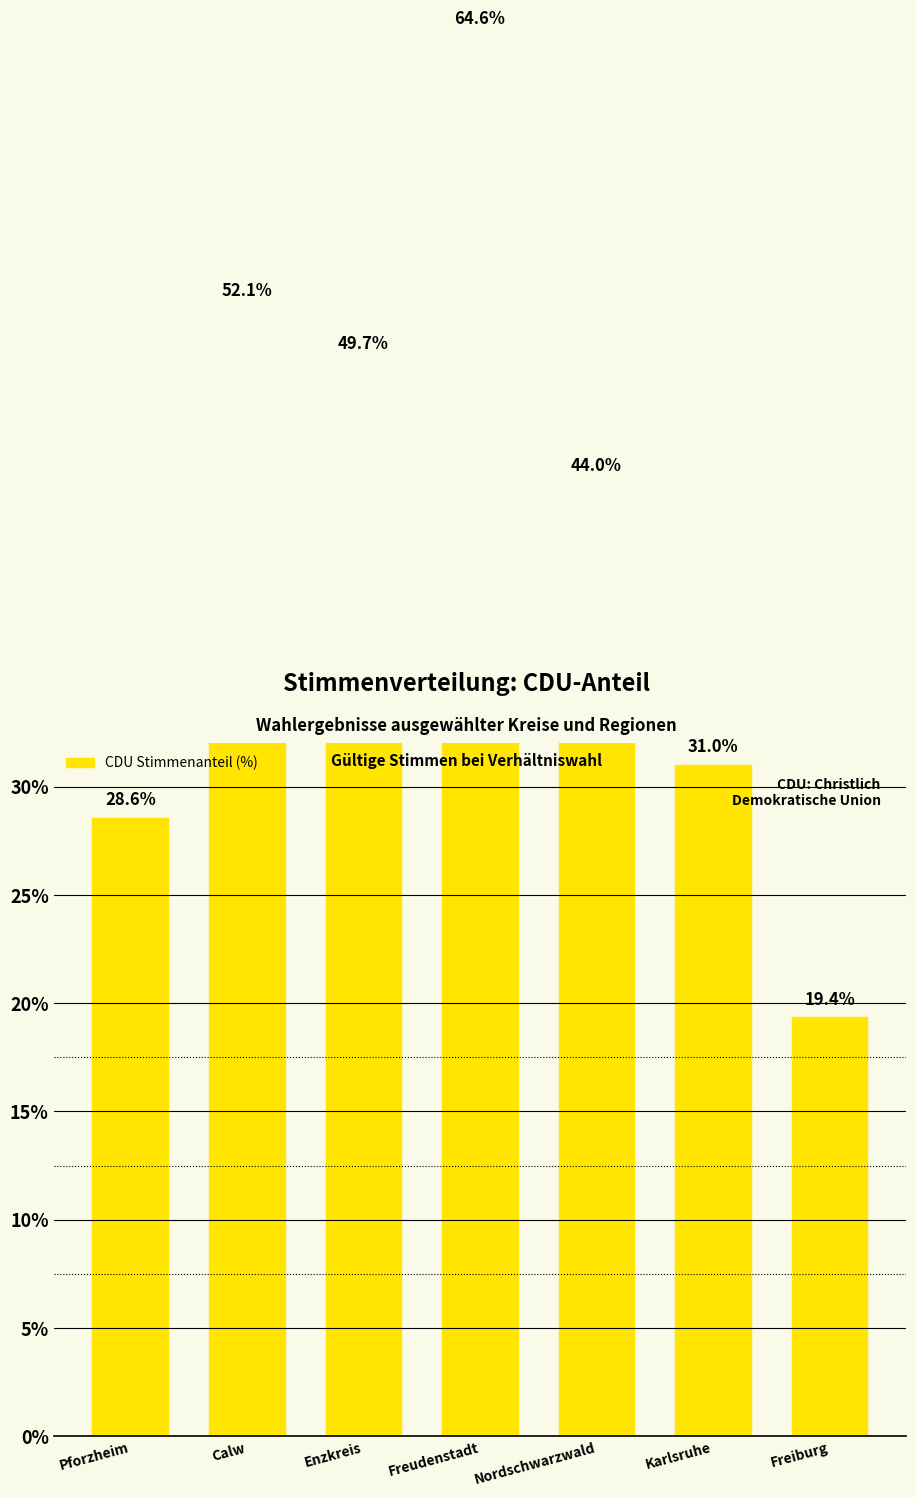

At which label does the data first exceed 43?

Calw